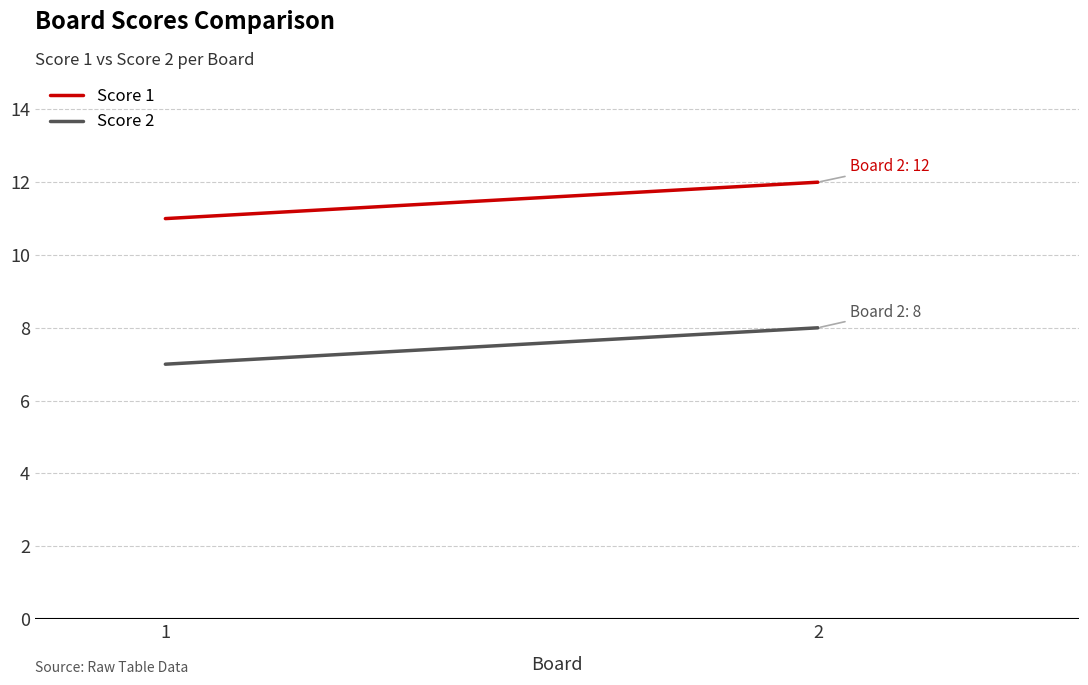

At which category is the sum across all series the highest?

2